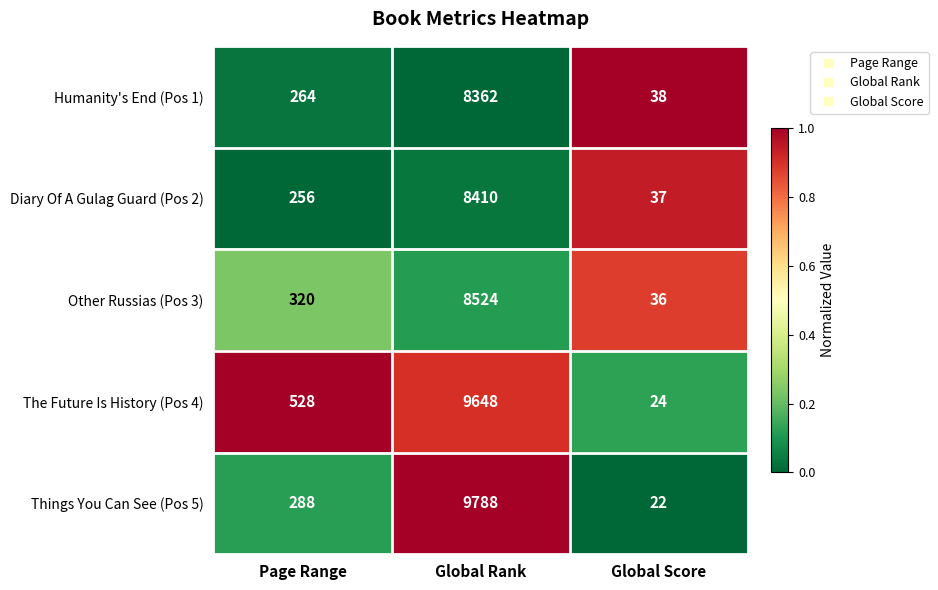

True or false: Humanity's End (Pos 1) has a value of 442 at Page Range.

False